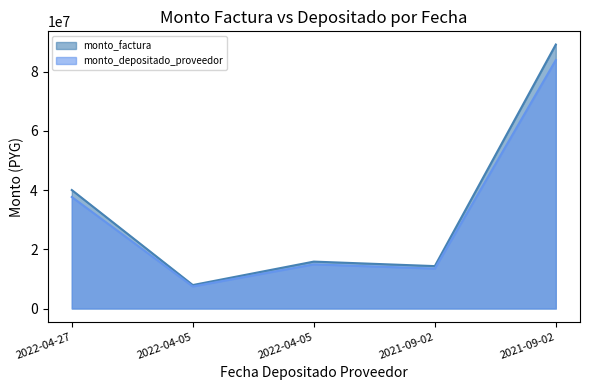

What are all the series names shown in the legend?

monto_factura, monto_depositado_proveedor